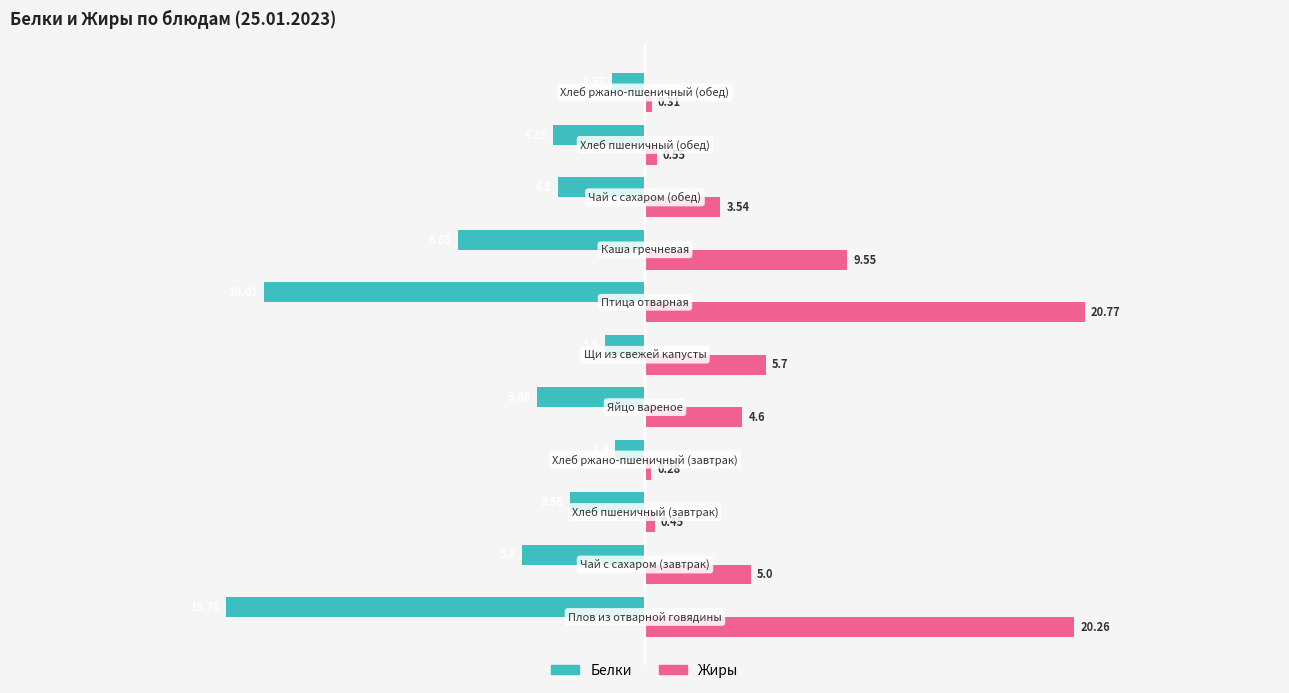

What is the sum of all Белки values?

-74.4